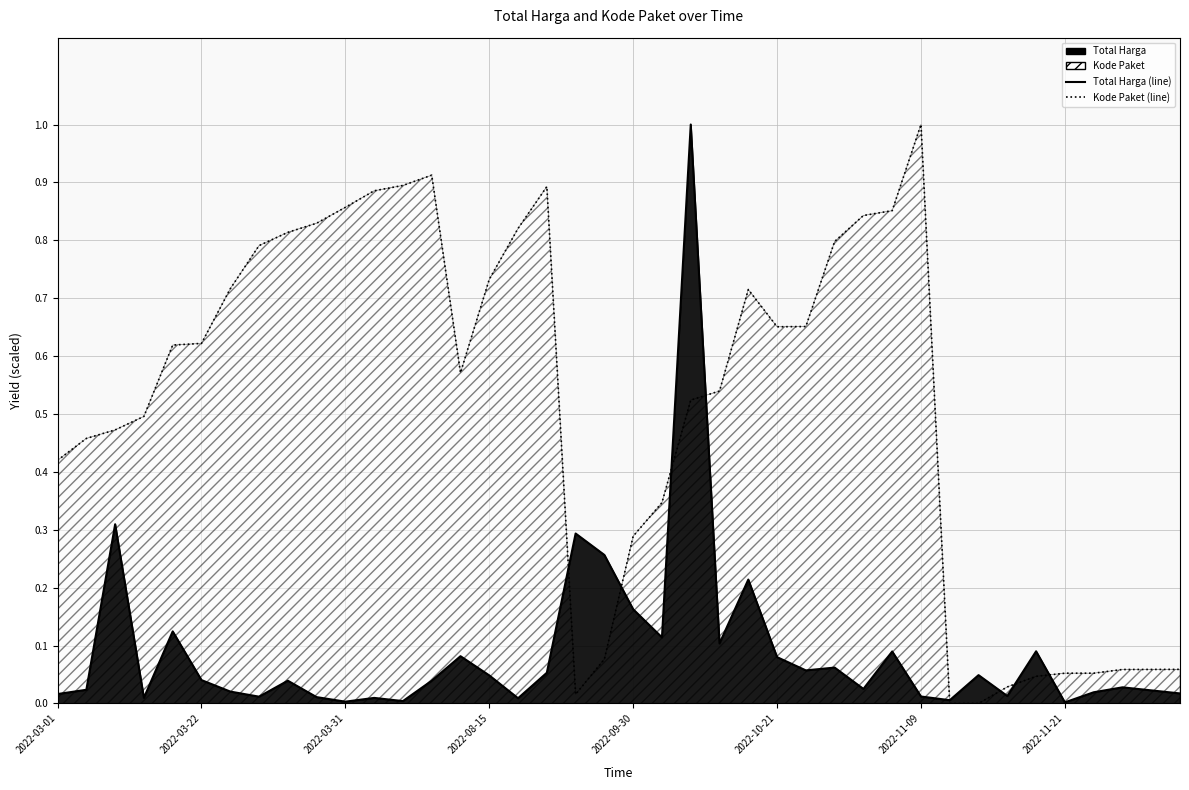

True or false: Total Harga (line) has a value of 0.0 at 2022-08-15.

False